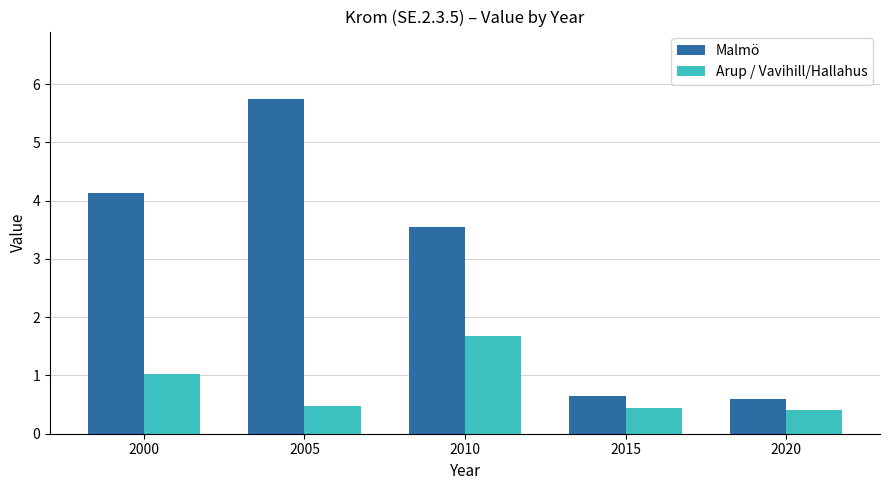

What is the lowest value of the Arup / Vavihill/Hallahus series?

0.4